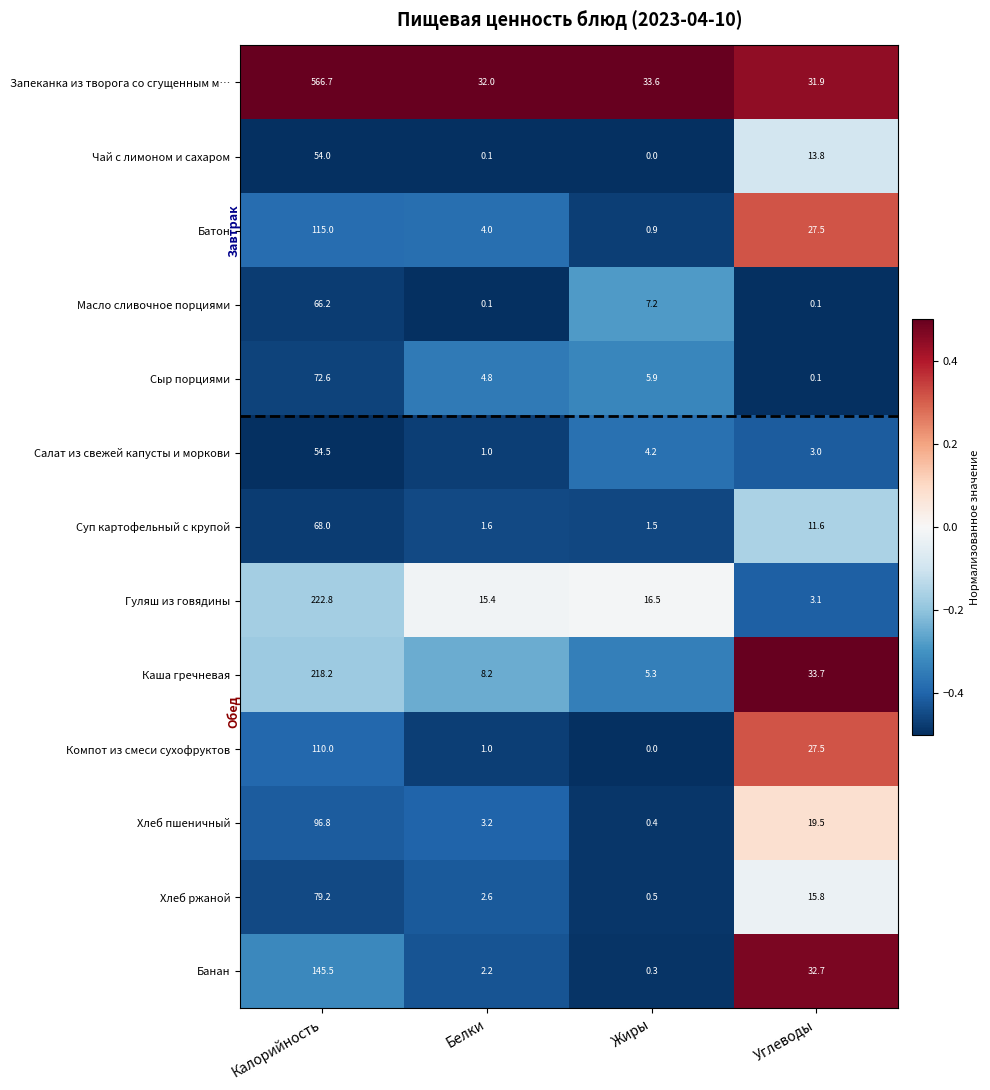

What is the difference between the highest and lowest values at Жиры?

33.6